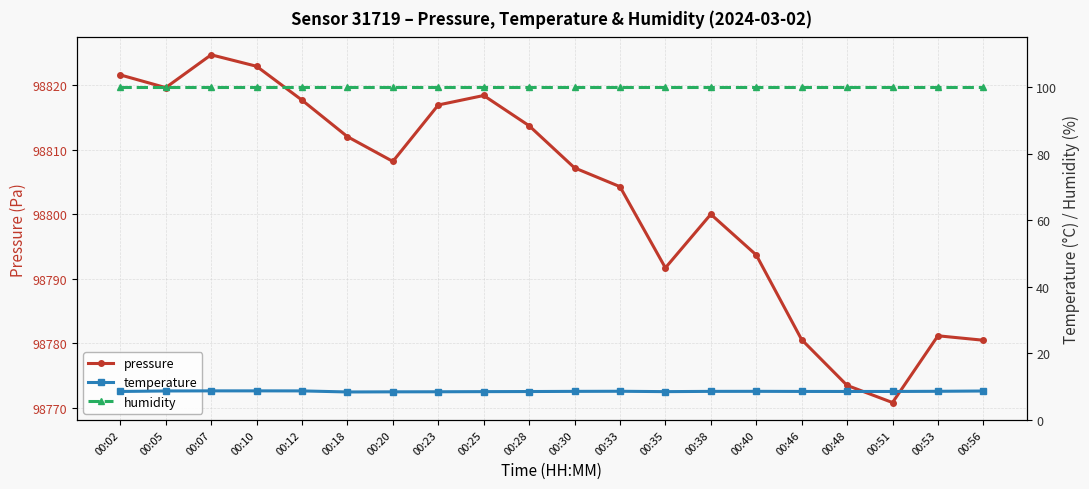

What is the value of the pressure point at the 10th from the left?

98813.8